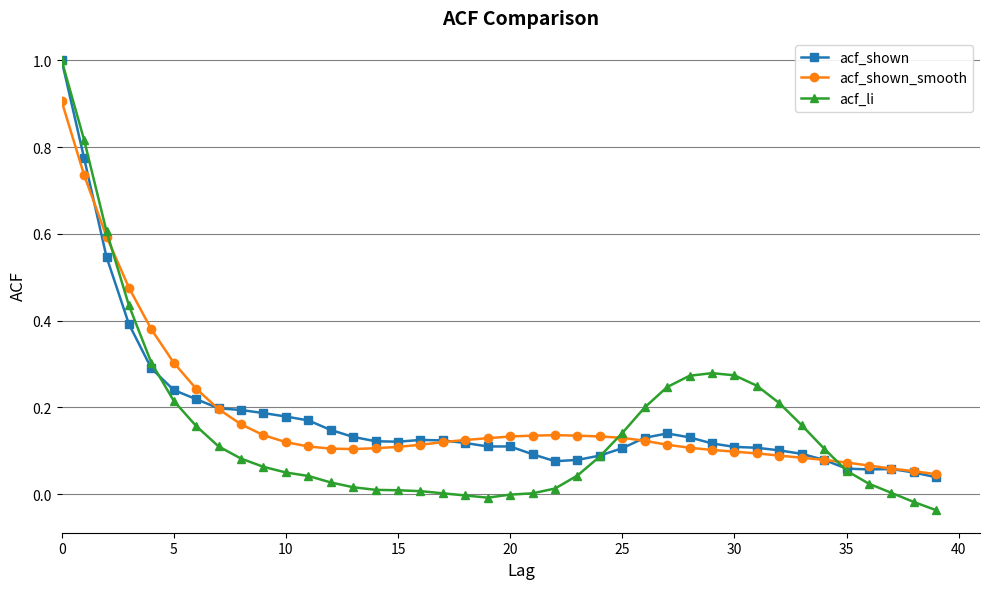

Which series has the widest spread of values?

acf_li